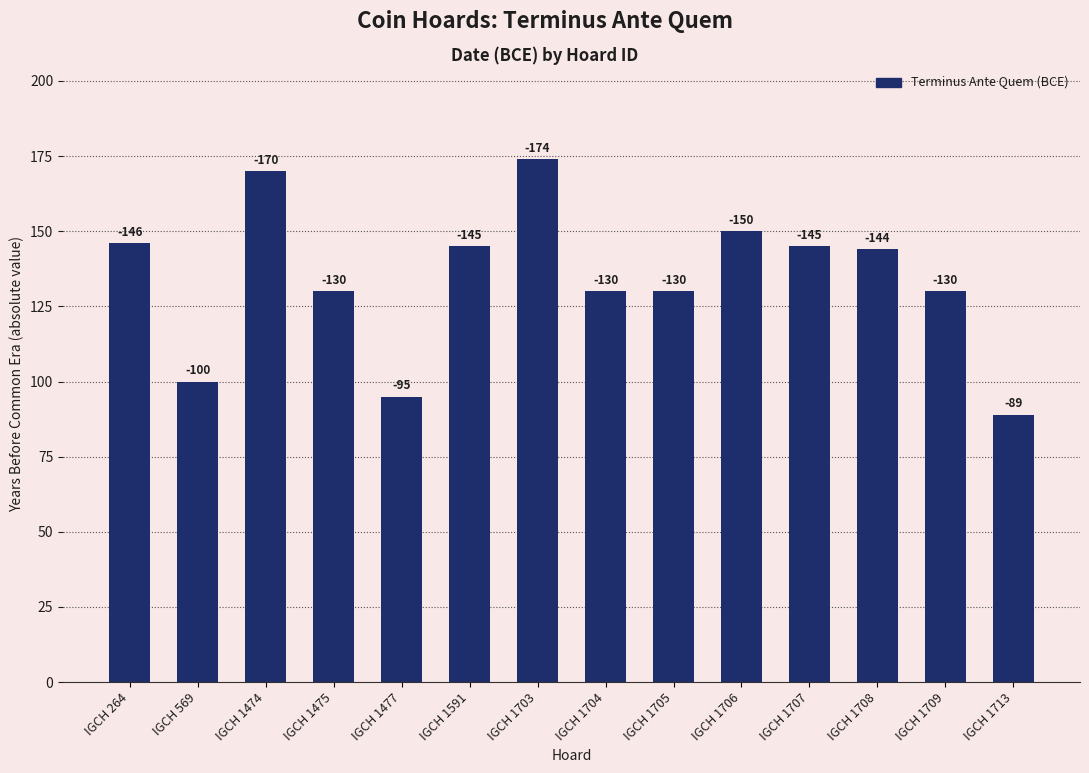

What is the average value?

134